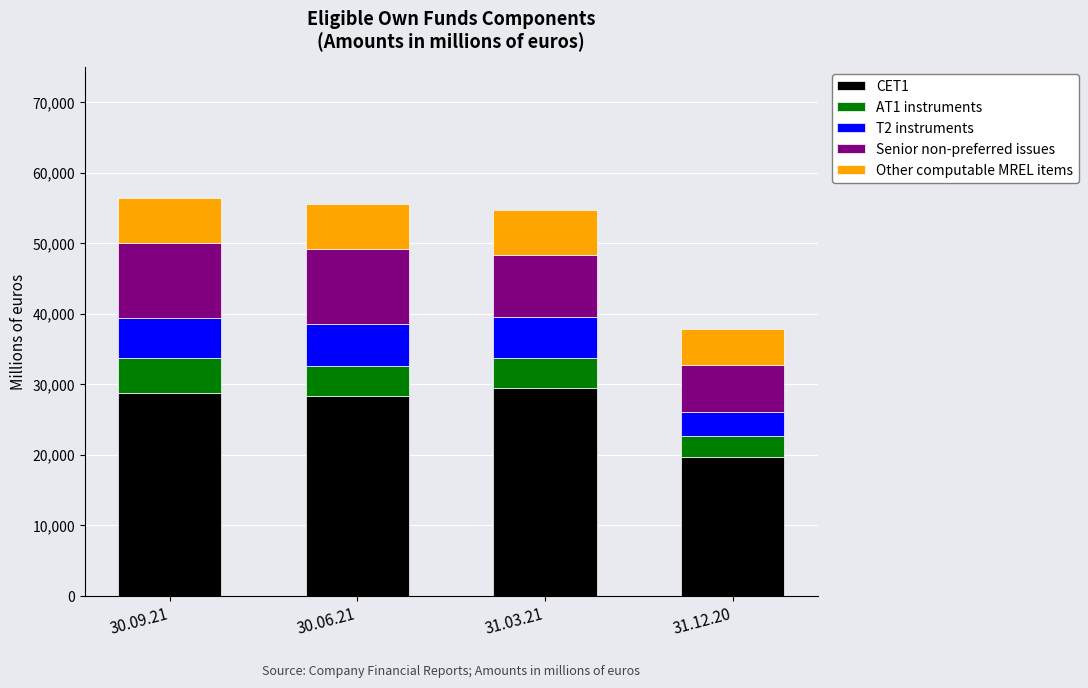

What is the highest value of the CET1 series?

29470.3